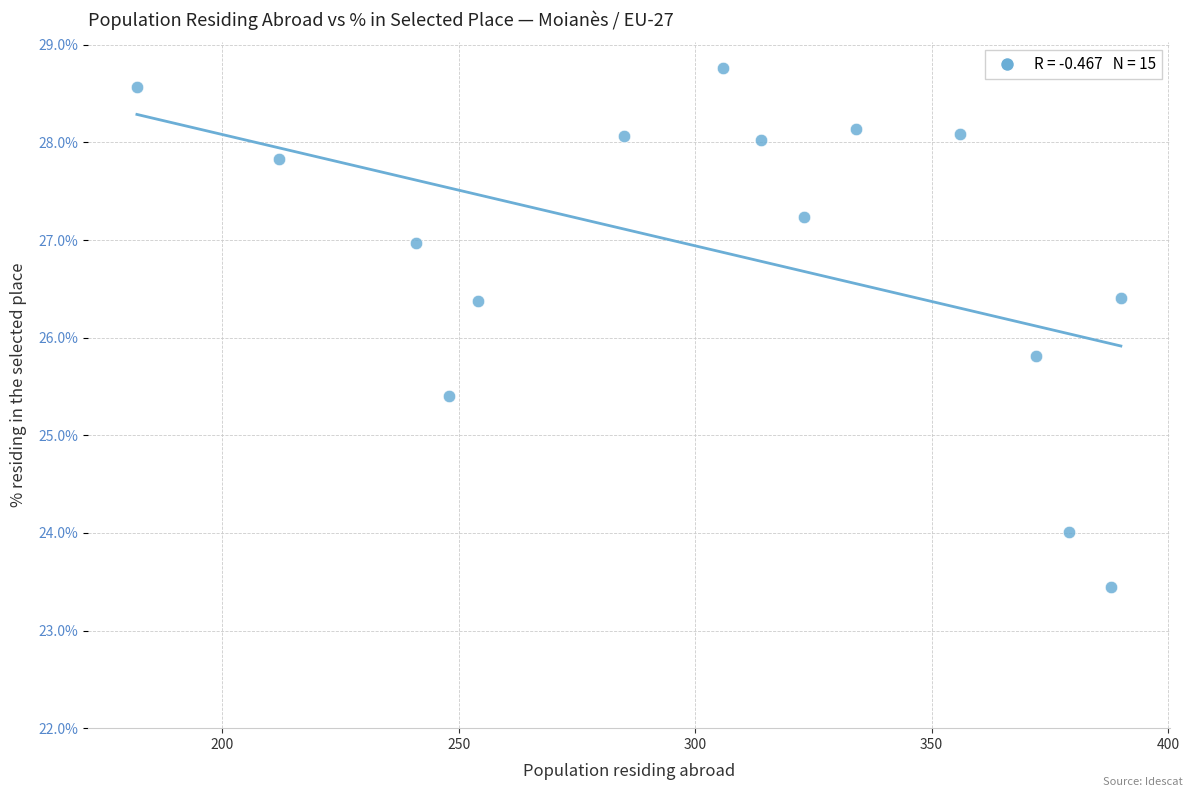

What is the range of X values (max minus min)?

208.0